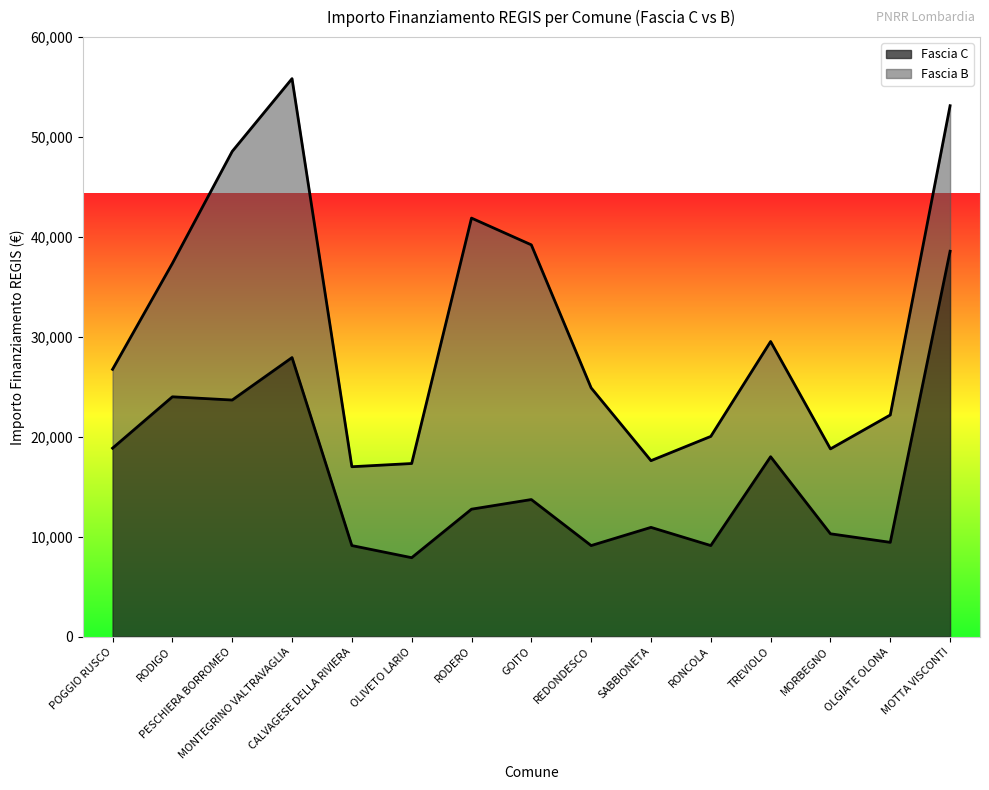

How many points are lower than both their immediate neighbors (excluding endpoints)?

5